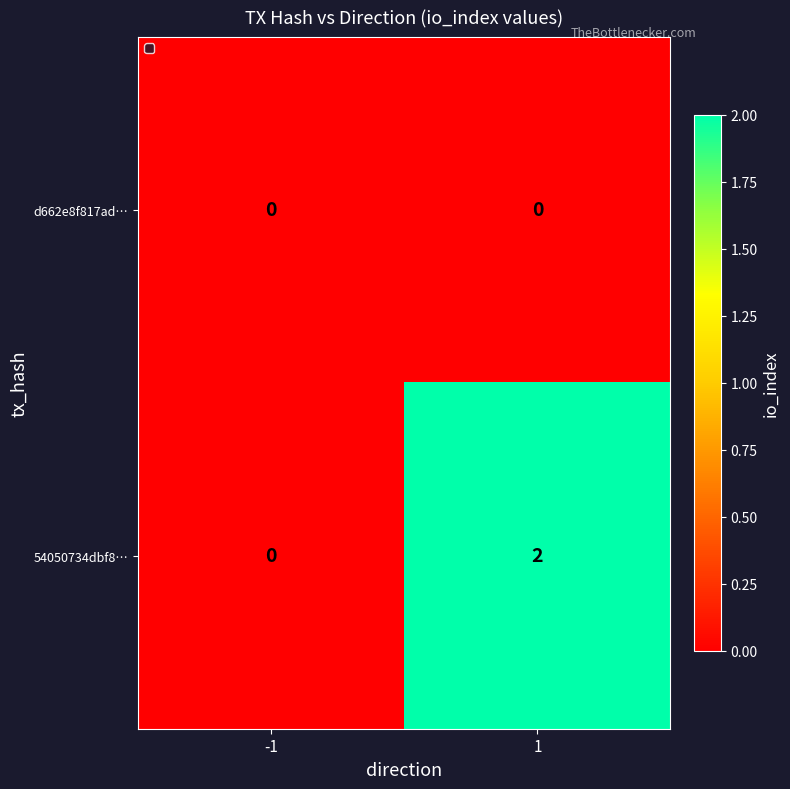

Reading left to right, what are all the values shown in this chart?

d662e8f817ad…: 0	0
54050734dbf8…: 0	2